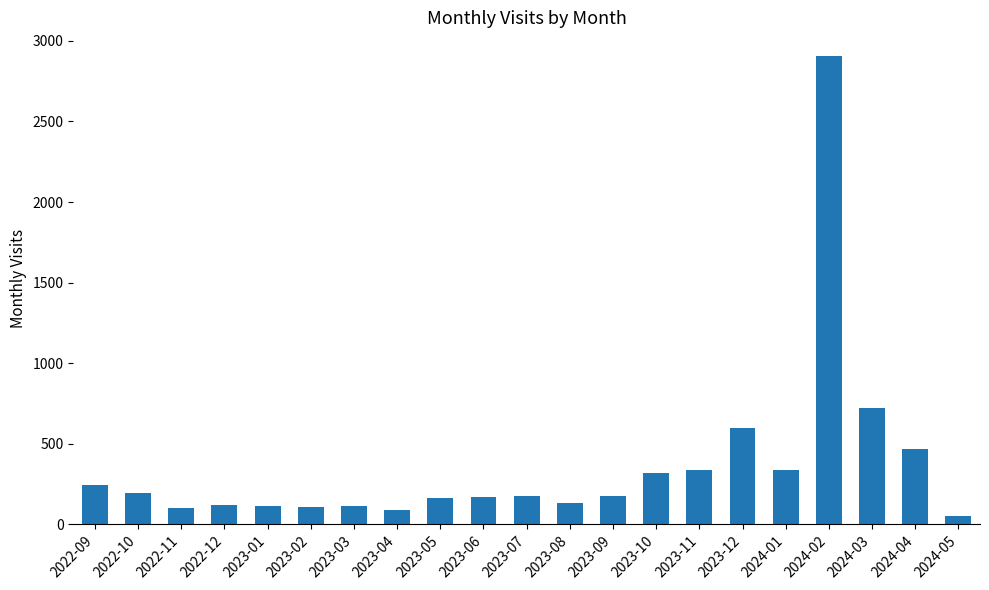

Is it true that the value at 2023-12 is 597?

True